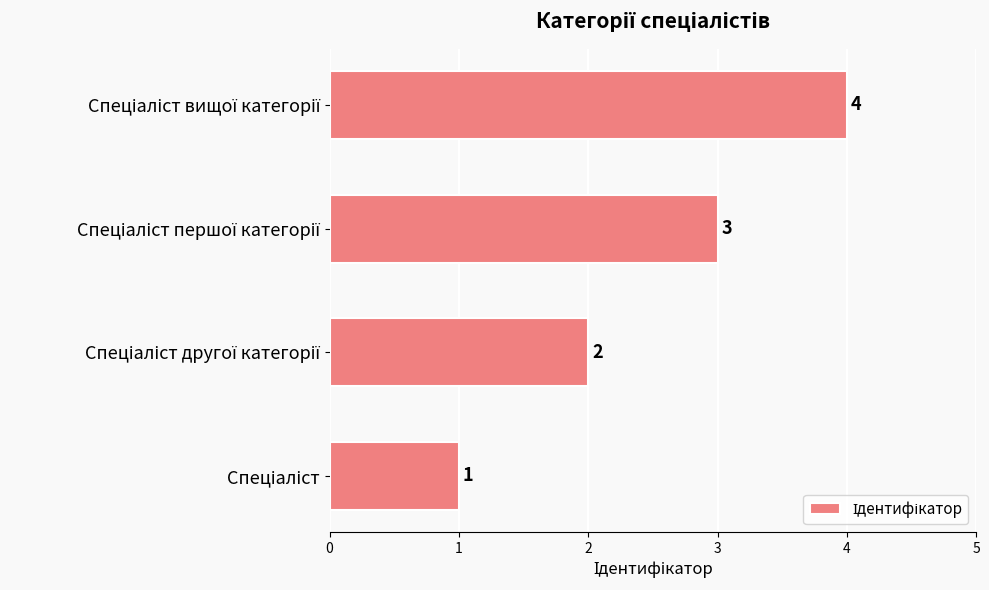

What is the difference between the second highest and second lowest values?

1